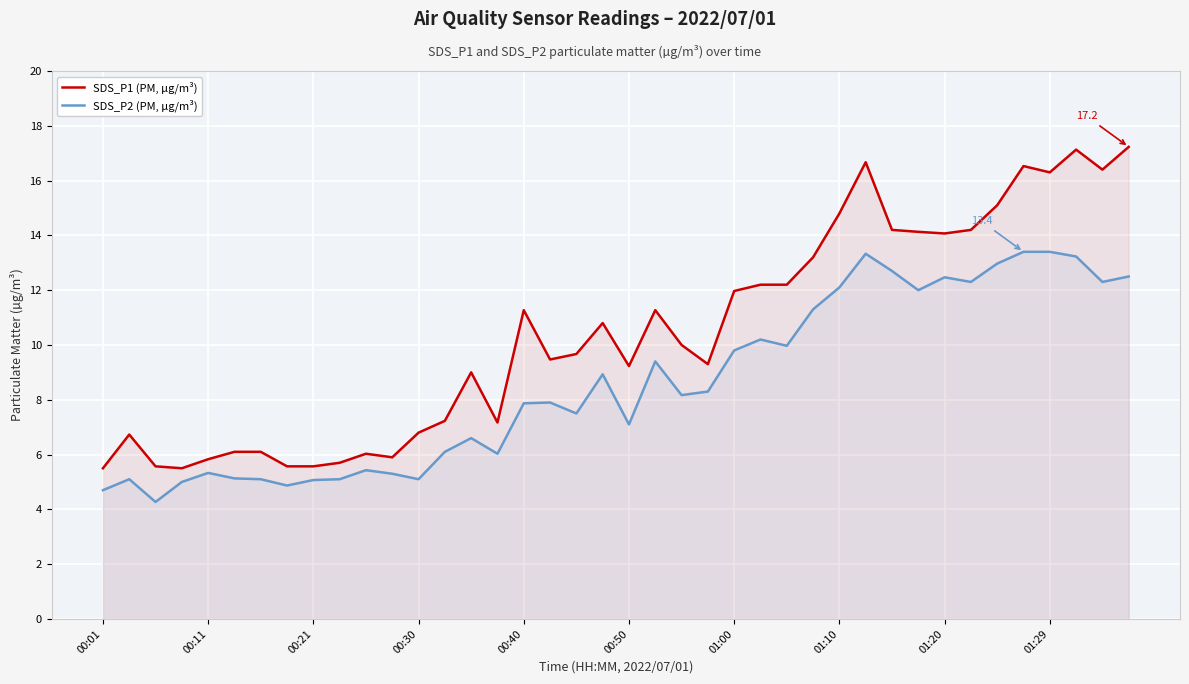

Reading left to right, list all the values displayed in this chart.

SDS_P1 (PM, µg/m³): 5.5	6.7	5.6	5.5	5.8	6.1	6.1	5.6	5.6	5.7	6.0	5.9	6.8	7.2	9.0	7.2	11.3	9.5	9.7	10.8	9.2	11.3	10.0	9.3	12.0	12.2	12.2	13.2	14.8	16.7	14.2	14.1	14.1	14.2	15.1	16.5	16.3	17.1	16.4	17.2
SDS_P2 (PM, µg/m³): 4.7	5.1	4.3	5.0	5.3	5.1	5.1	4.9	5.1	5.1	5.4	5.3	5.1	6.1	6.6	6.0	7.9	7.9	7.5	8.9	7.1	9.4	8.2	8.3	9.8	10.2	10.0	11.3	12.1	13.3	12.7	12.0	12.5	12.3	13.0	13.4	13.4	13.2	12.3	12.5